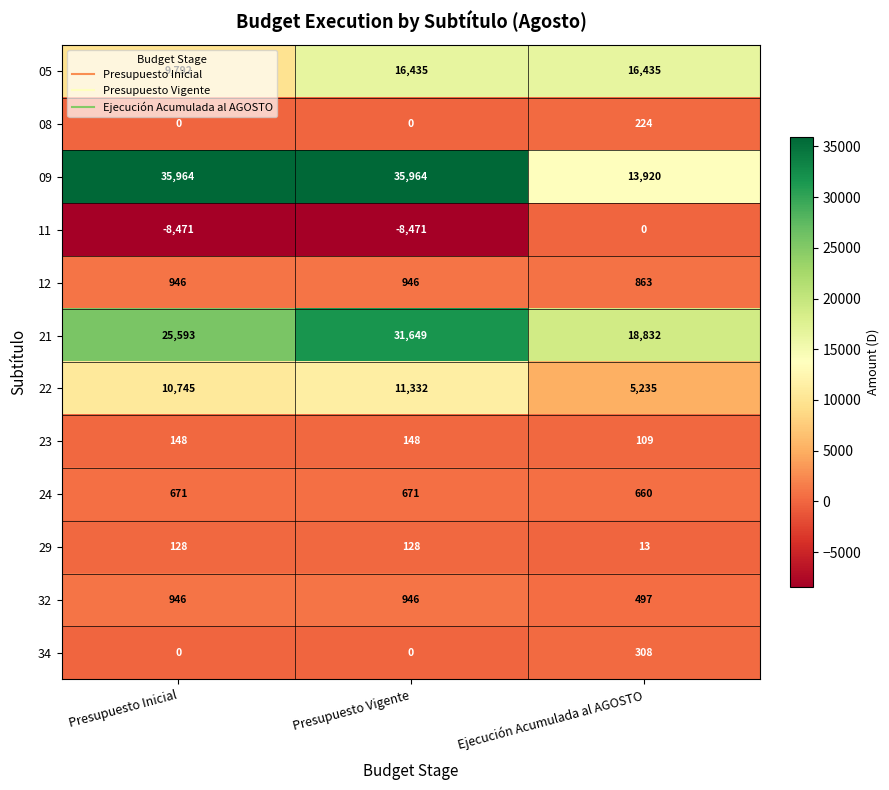

Count the 11 values in the range -8471 to 0.

3